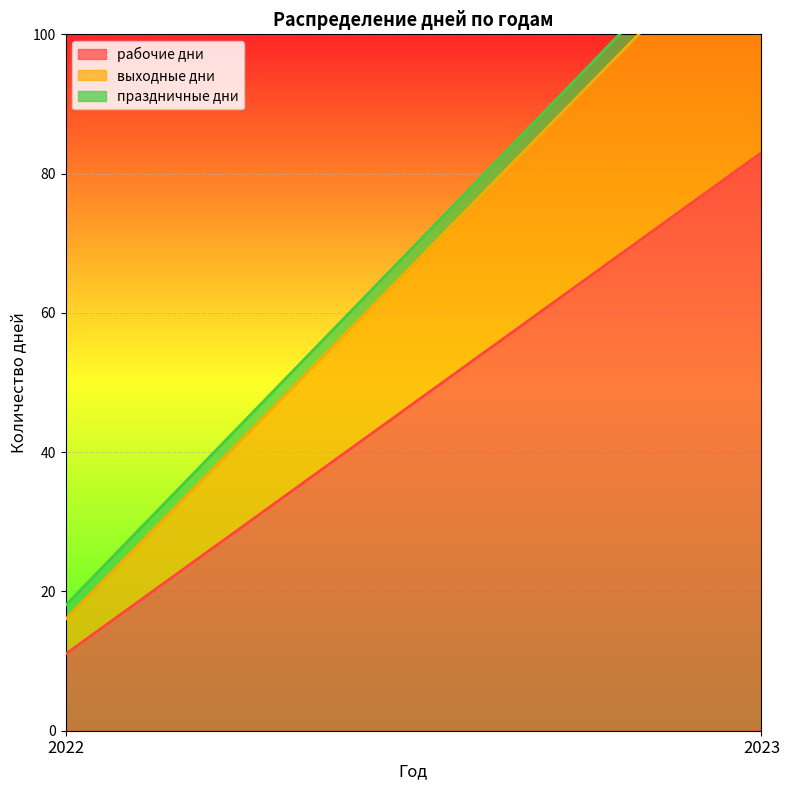

True or false: рабочие дни has a value of 39 at 2023.

False